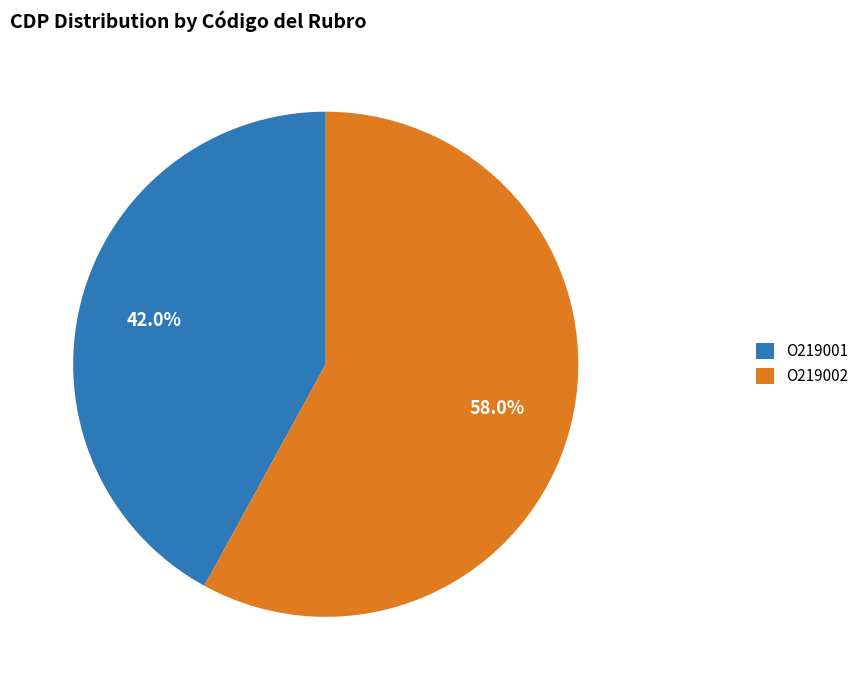

Is it true that O219001 is 30% of the pie?

False